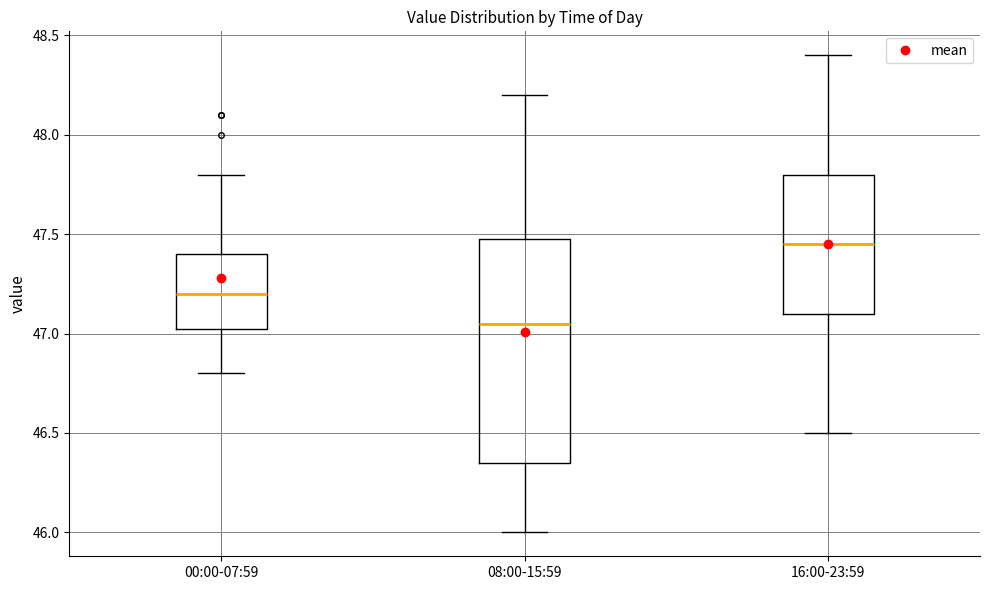

Comparing the boxes themselves (not the whiskers), which one is the tallest?

08:00-15:59